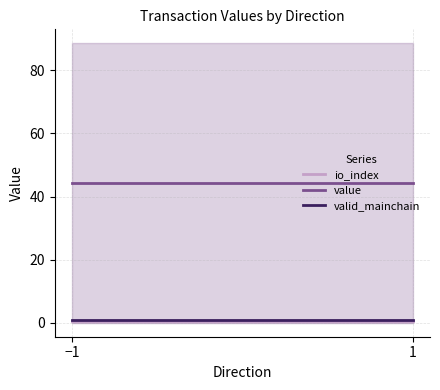

Which series has the widest spread of values?

io_index